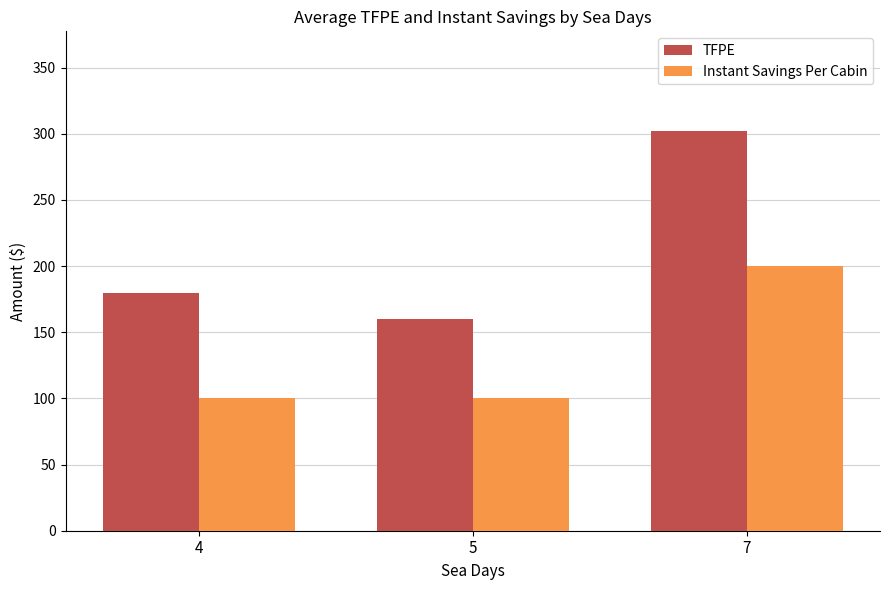

What is the total value across all series at 7?

501.9